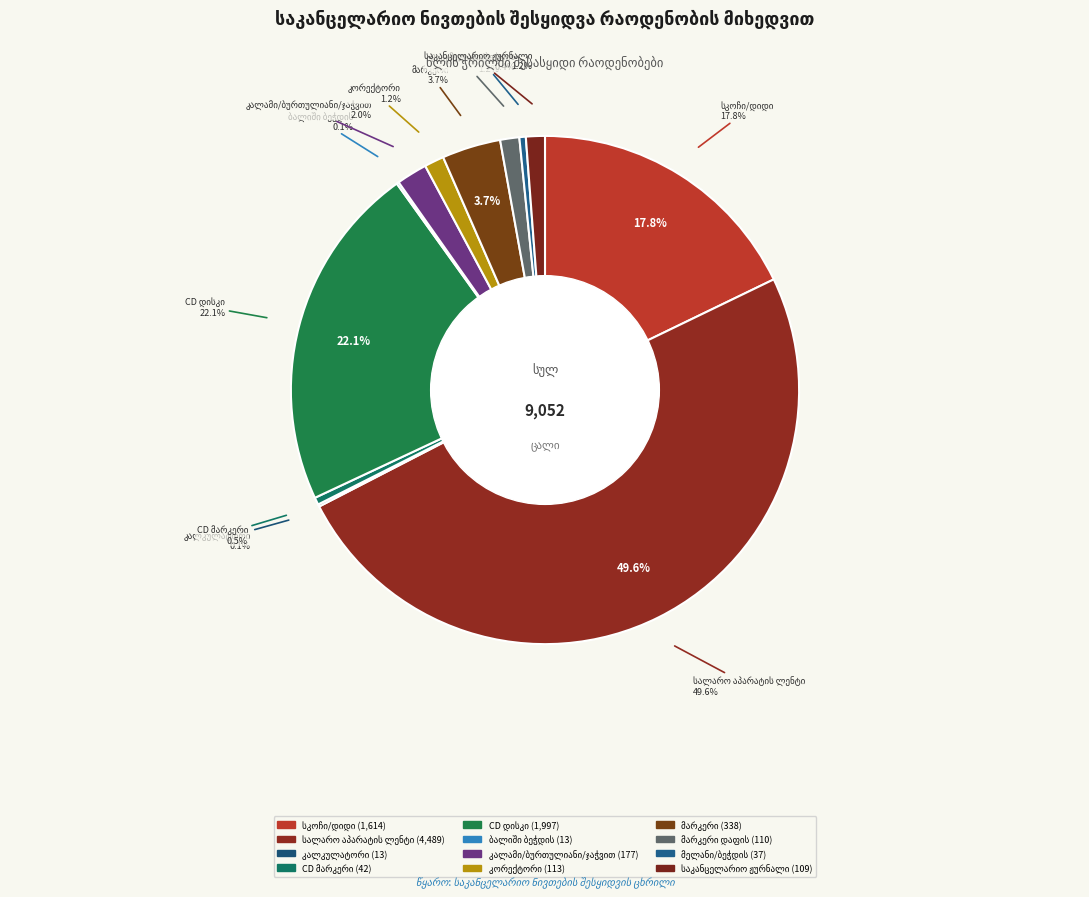

Which slice is the largest?

სალარო აპარატის ლენტი